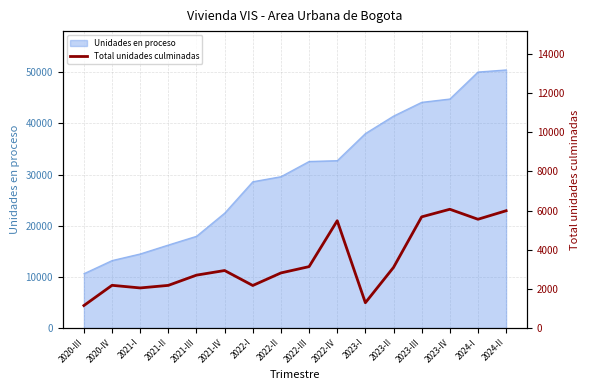

Which has a higher value, 2020-IV or 2022-IV?

2022-IV